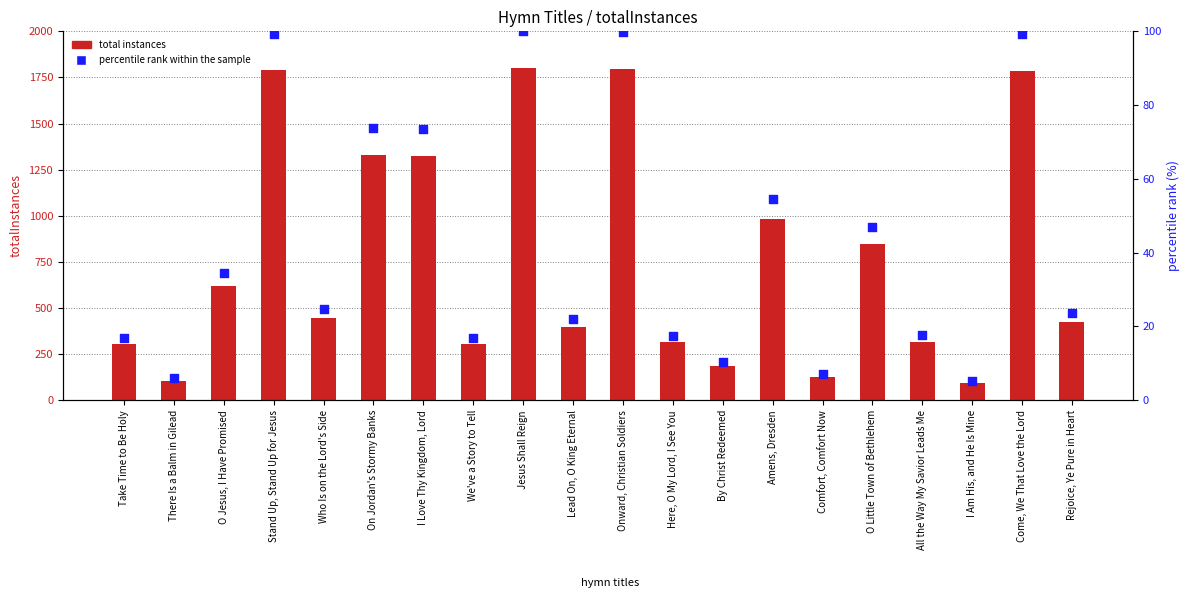

Which series has the largest total across all categories?

total instances